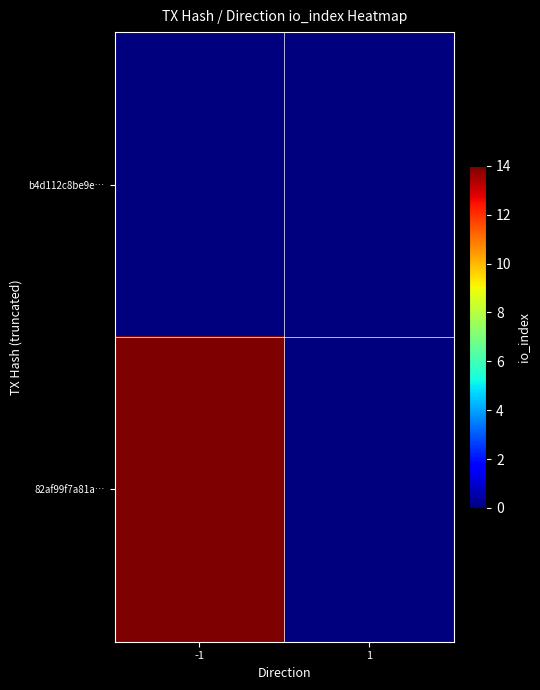

How many data points does each series have?

2